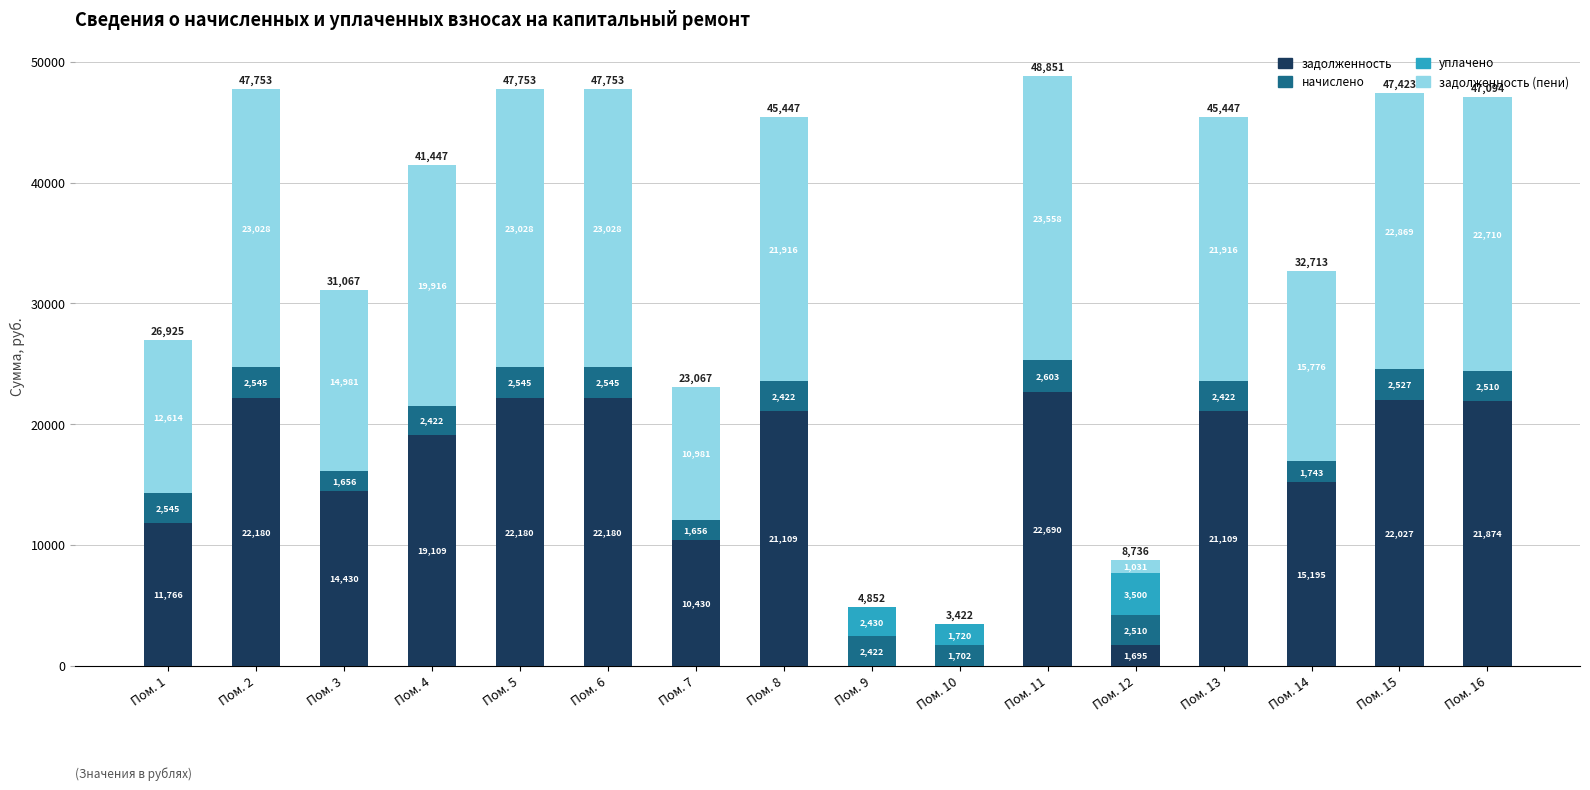

The value of задолженность at Пом. 14 is 6862.1. True or false?

False